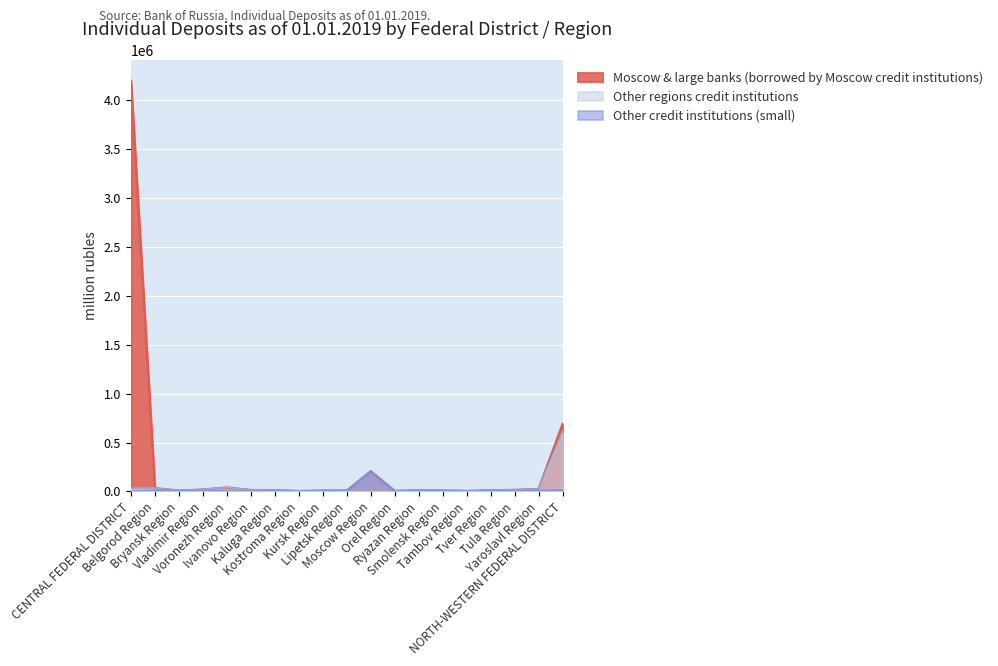

True or false: Other credit institutions (small) and Moscow & large banks (borrowed by Moscow credit institutions) intersect in this chart.

False